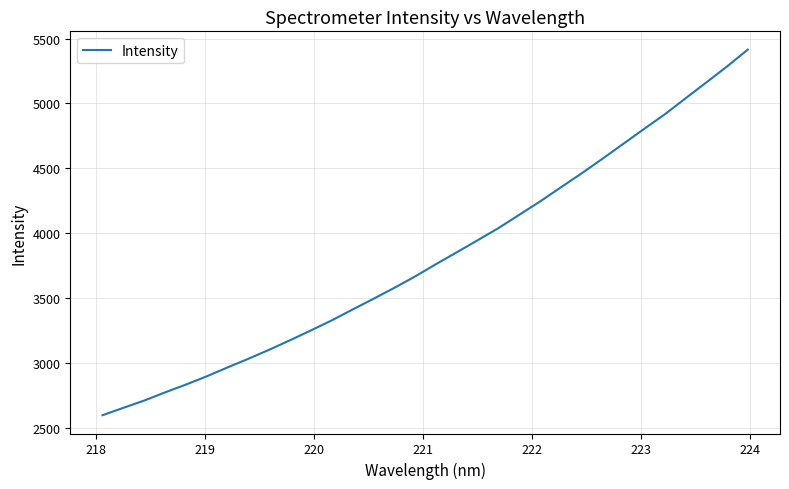

What is the difference between the maximum and minimum values?

2819.1